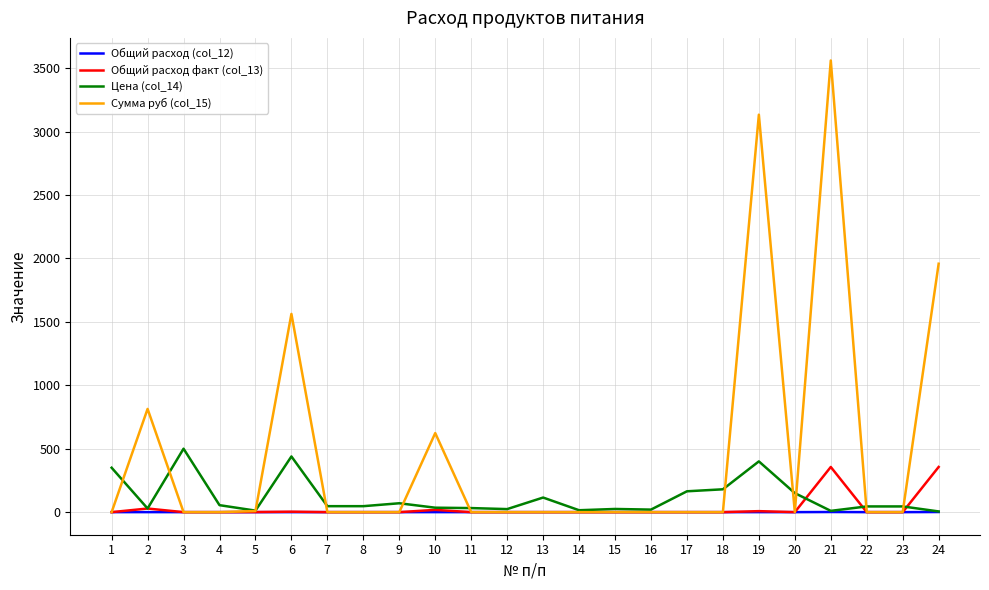

Which series has the largest total across all categories?

Сумма руб (col_15)